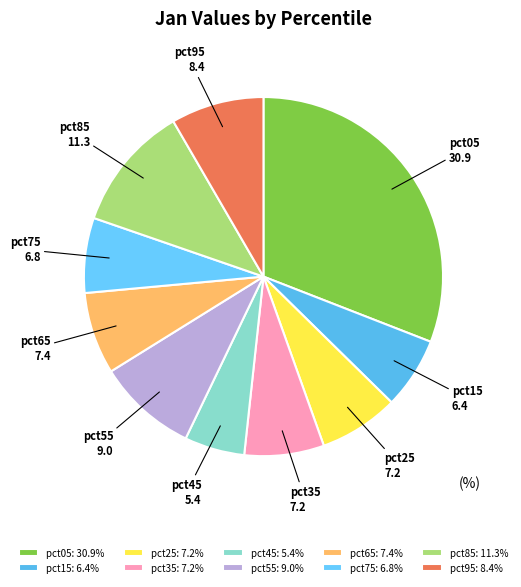

How many segments does this pie chart have?

10